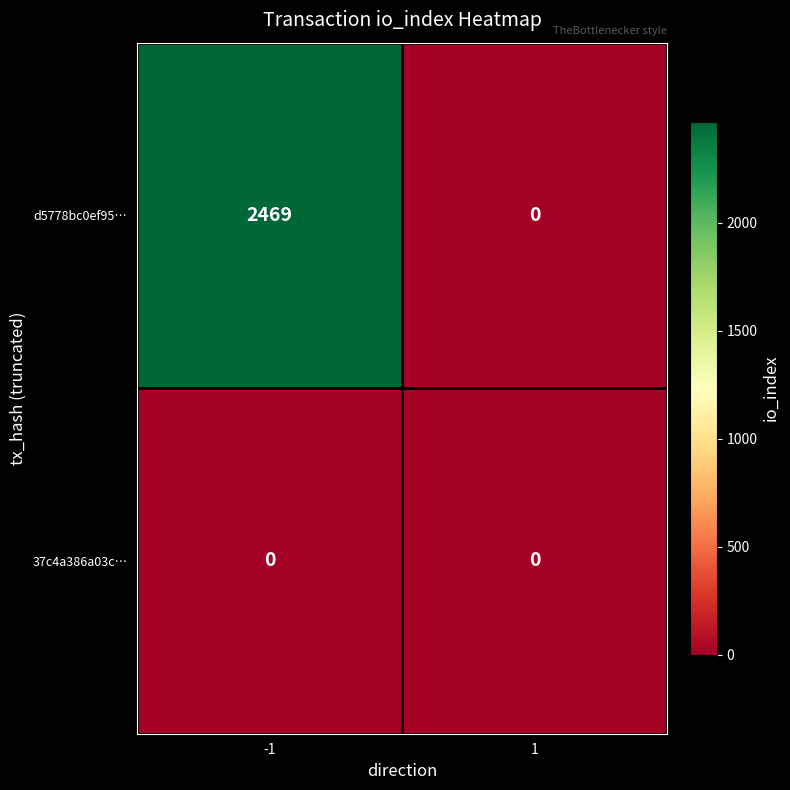

The value of d5778bc0ef95… at 1 is 0. True or false?

True